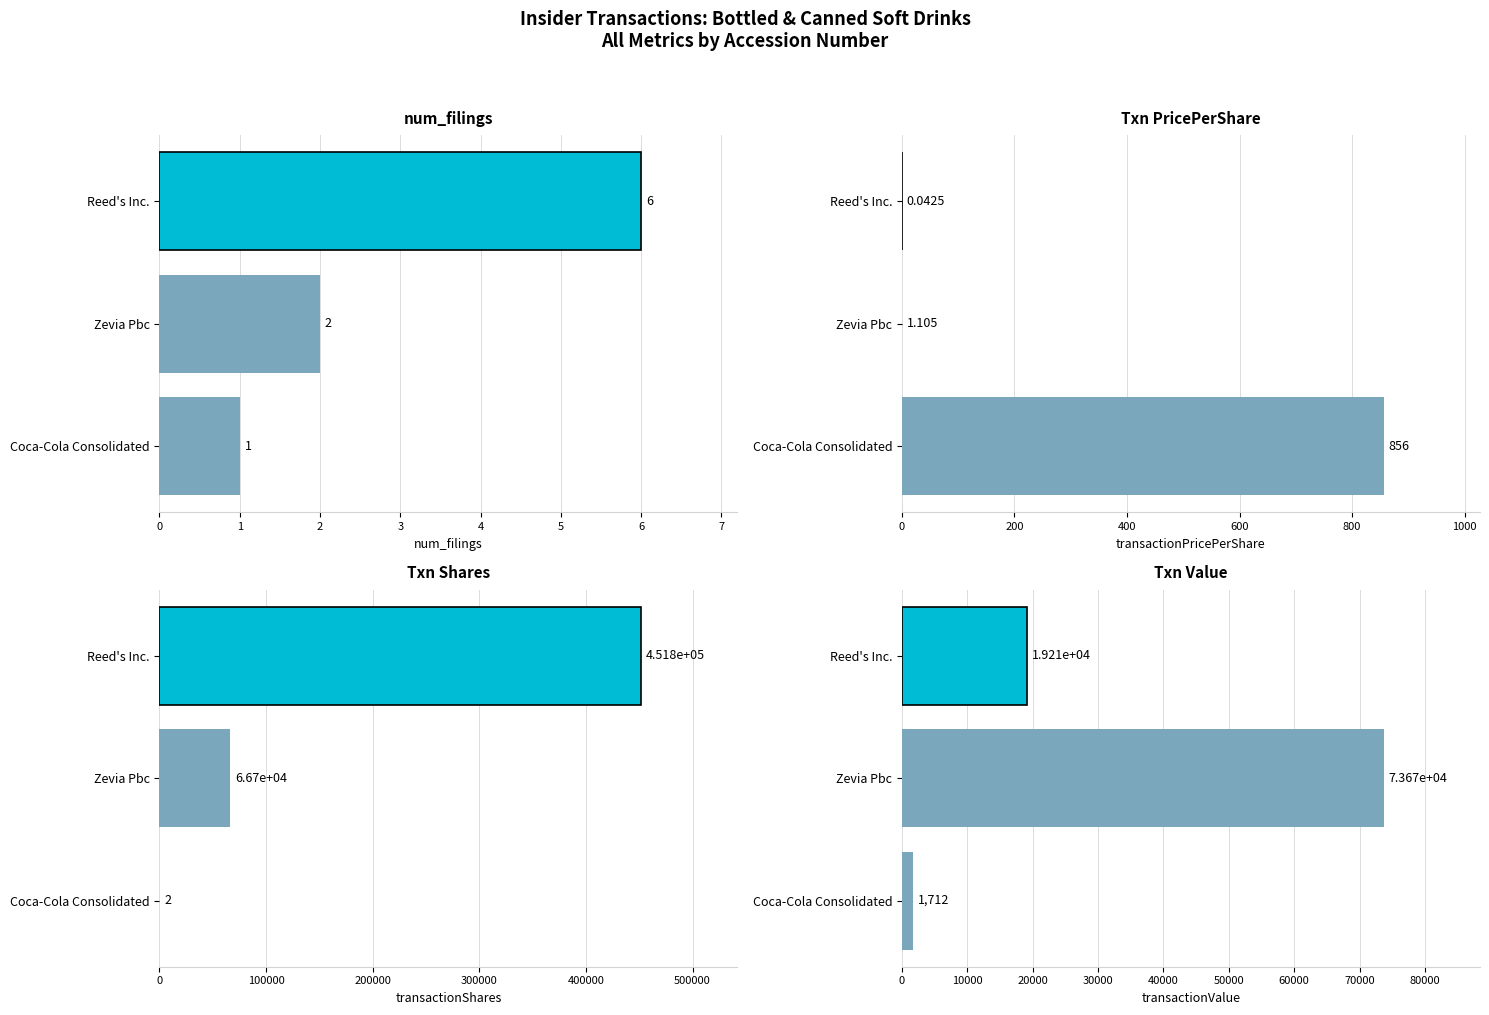

At how many categories does at least one series exceed 319073?

1